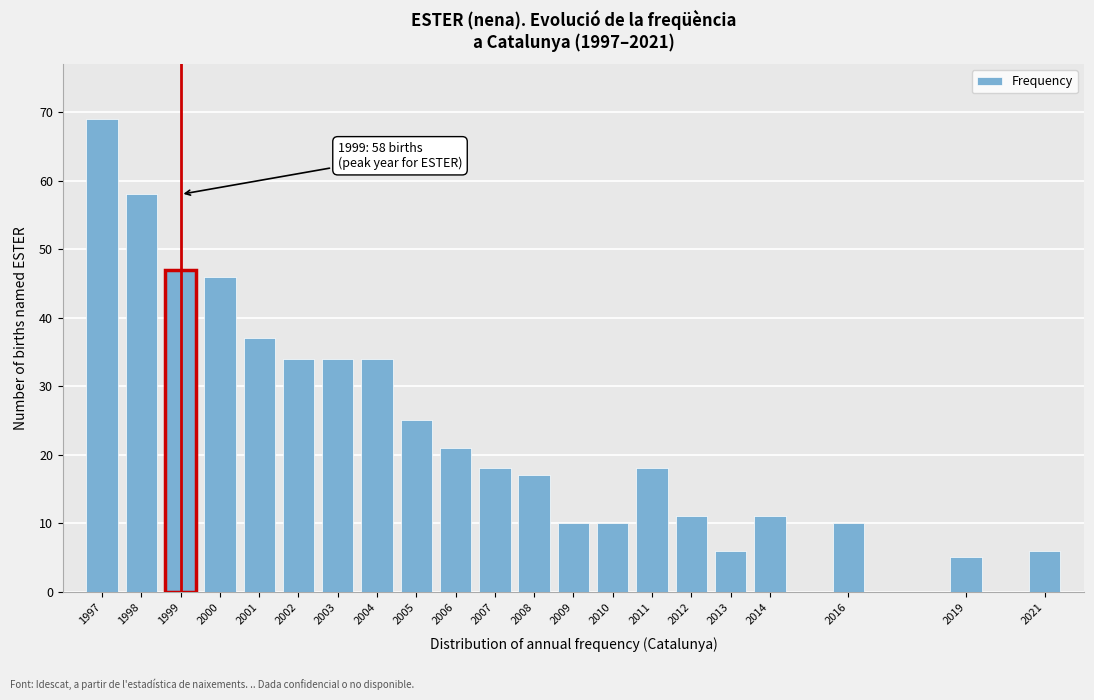

Reading left to right, extract all data points from this chart.

69	58	47	46	37	34	34	34	25	21	18	17	10	10	18	11	6	11	10	5	6